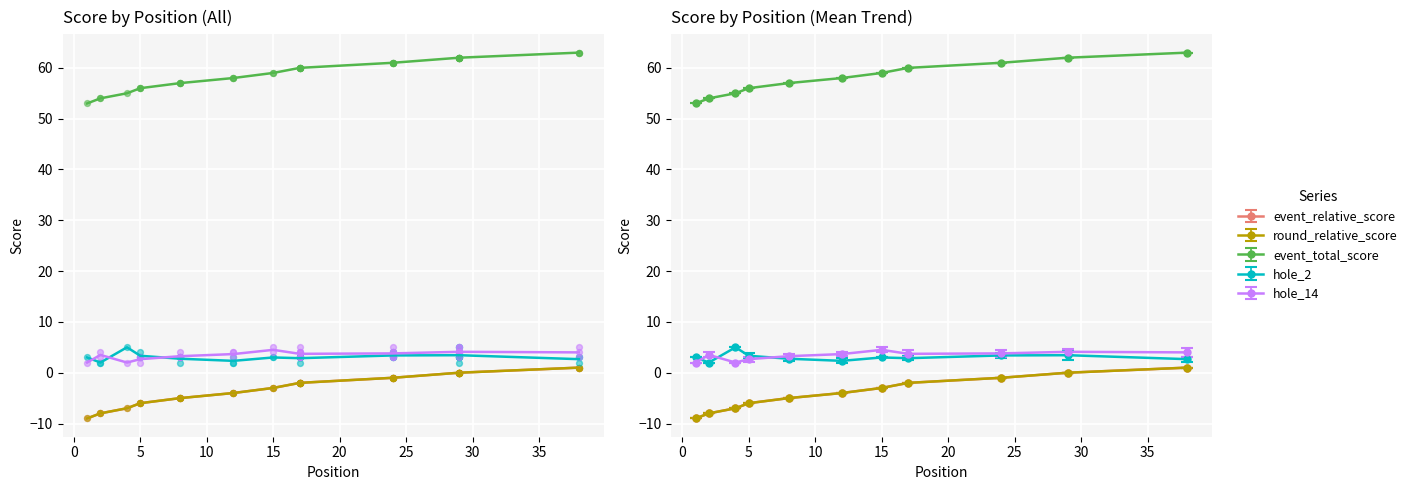

Which series has the largest Y range (max minus min)?

event_relative_score